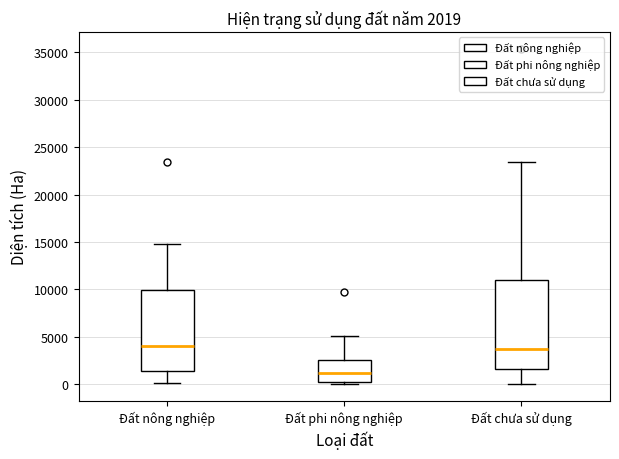

Which box is the tallest, from its lower edge to its upper edge?

Đất chưa sử dụng